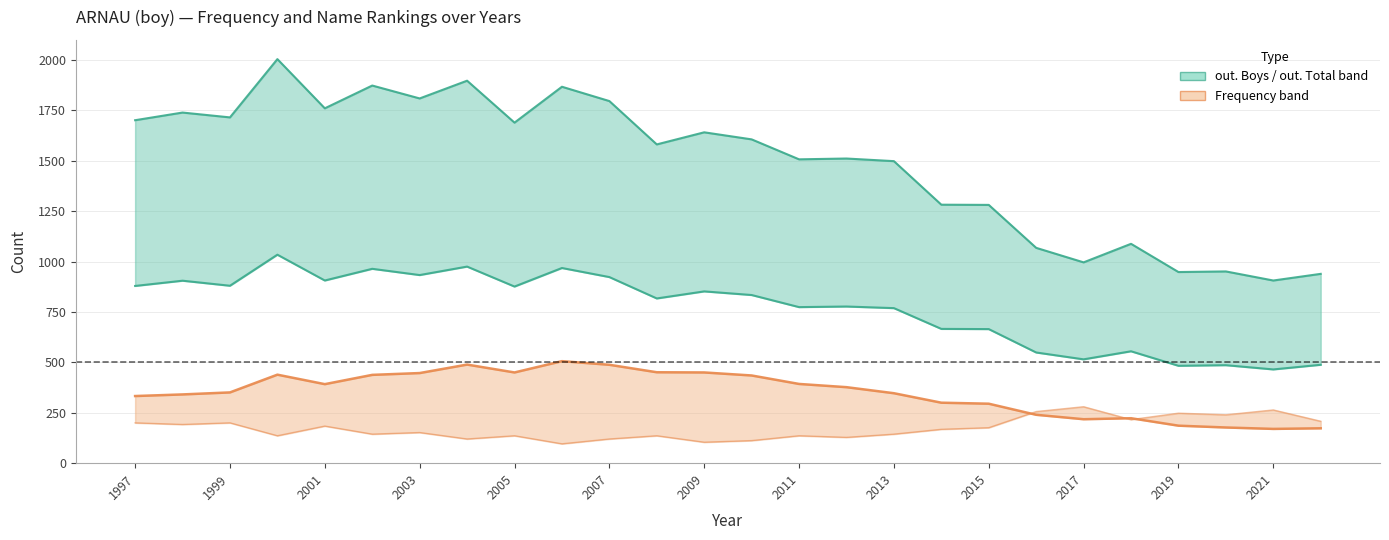

Reading right to left, list all the values displayed in this chart.

out. Boys: 939	906	951	948	1088	996	1068	1281	1282	1498	1511	1507	1606	1641	1581	1796	1867	1689	1897	1809	1873	1760	2004	1715	1739	1701
out. Total: 488	465	486	483	555	515	549	665	666	769	777	774	834	852	817	923	968	876	975	933	964	906	1034	880	905	879
Frequency: 173	170	177	186	223	218	240	295	300	347	377	393	435	450	451	488	506	450	489	447	438	392	439	351	341	333